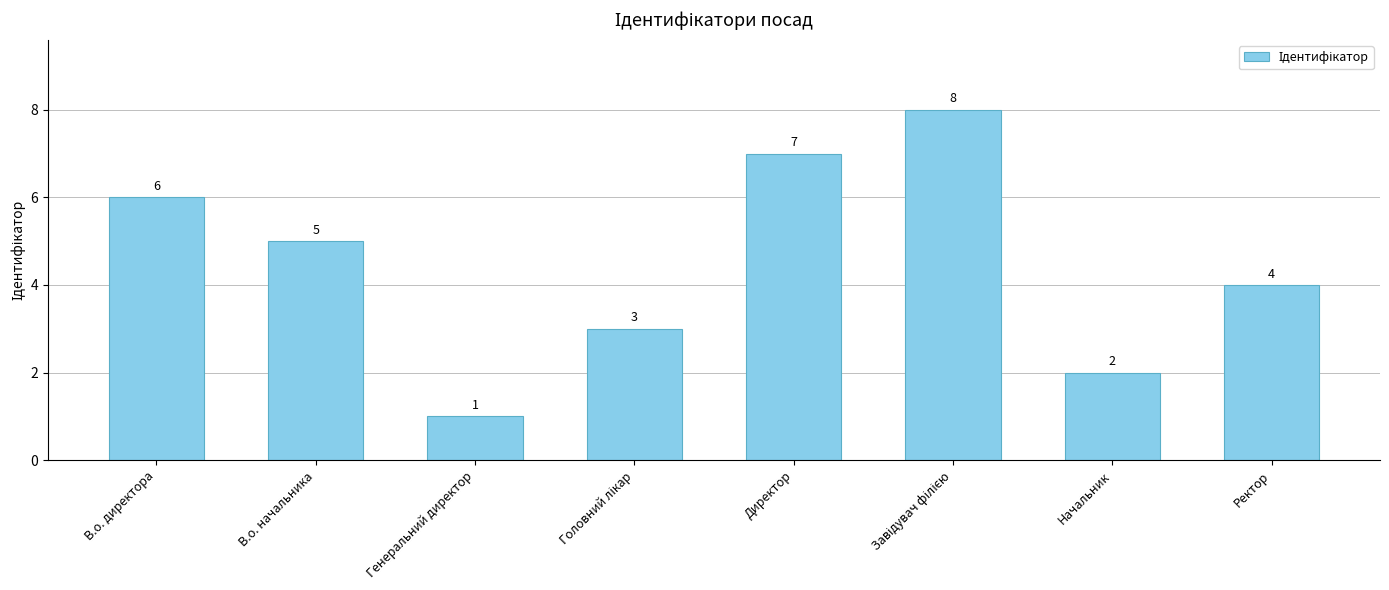

What is the label of the 8th bar from the right?

В.о. директора